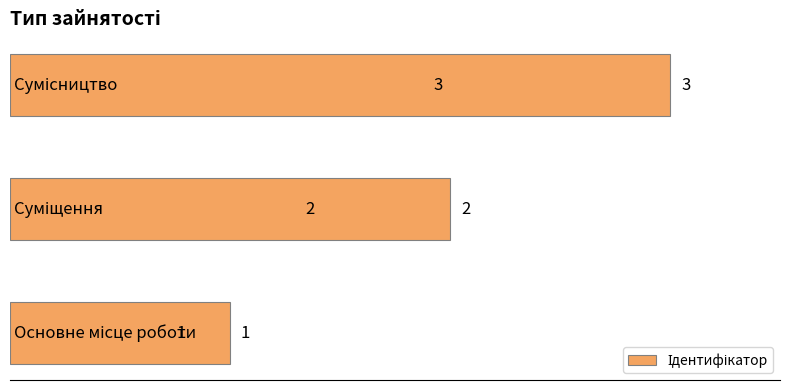

How many values are between 1 and 3?

3